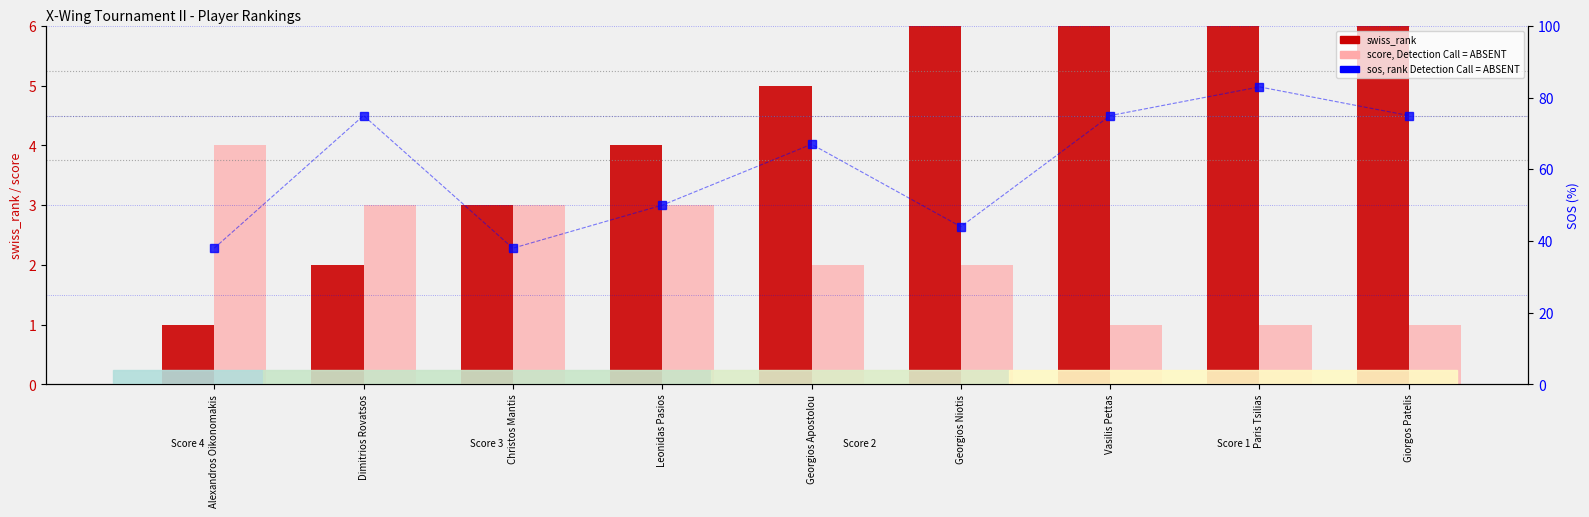

What is the maximum value for score (ABSENT)?

4